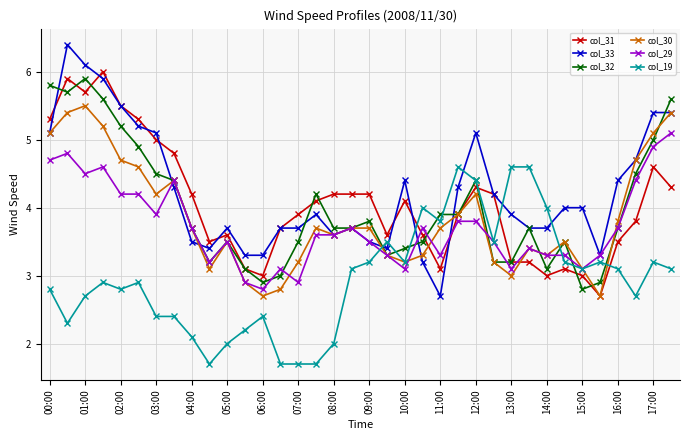

What is the value of the col_32 point at the 31st from the left?

2.8